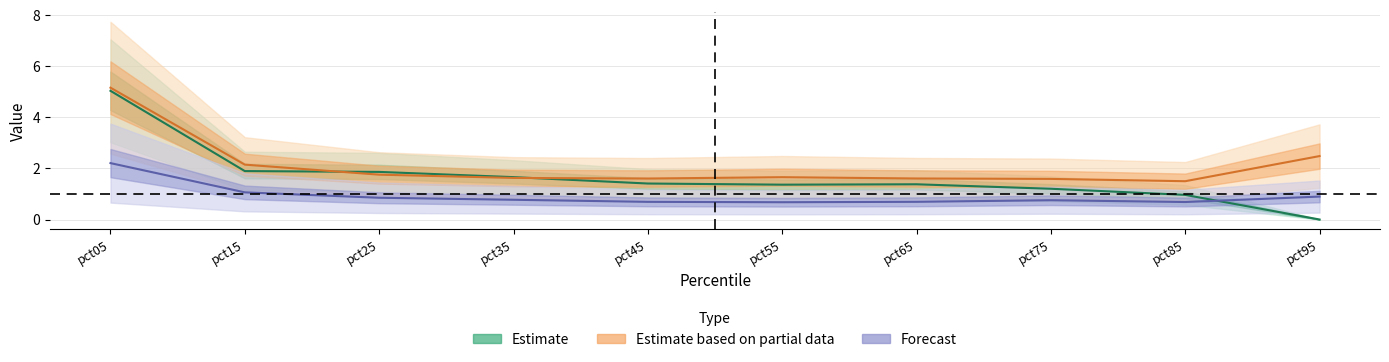

The Jun series shows 0.9 at pct25. True or false?

False